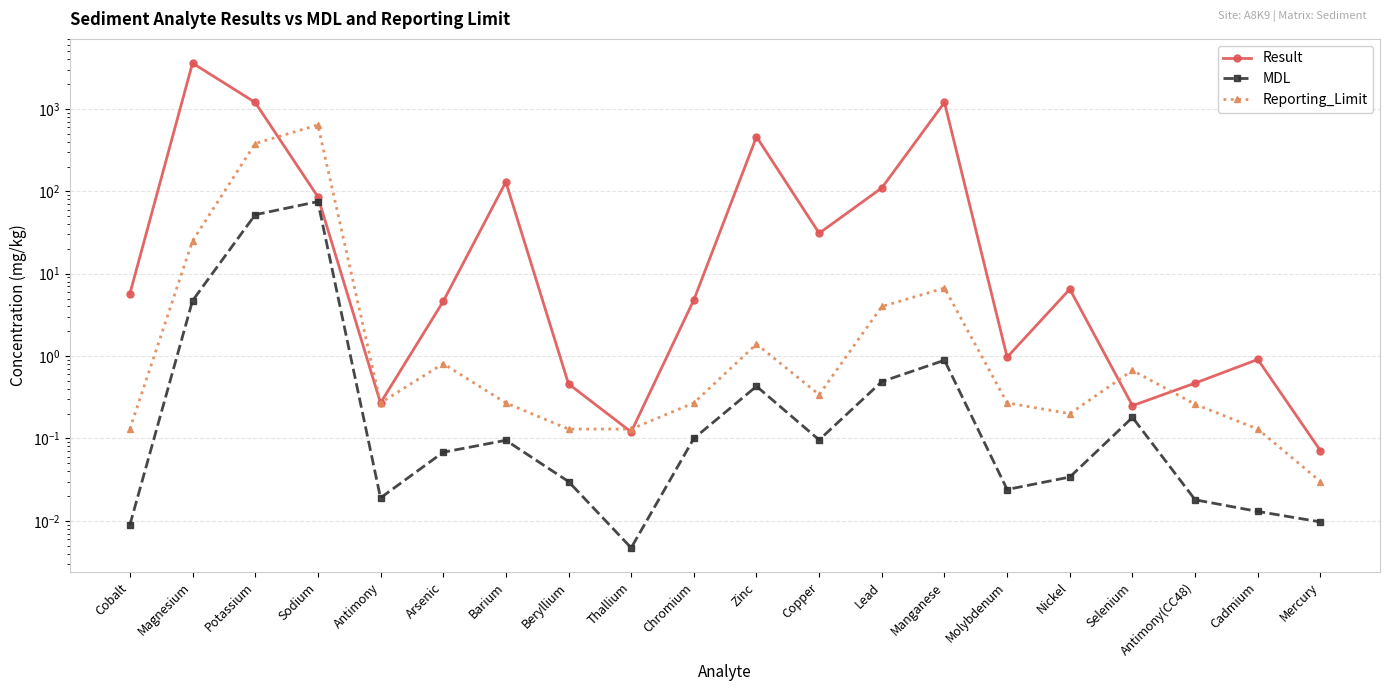

What are all the series names shown in the legend?

Result, MDL, Reporting_Limit